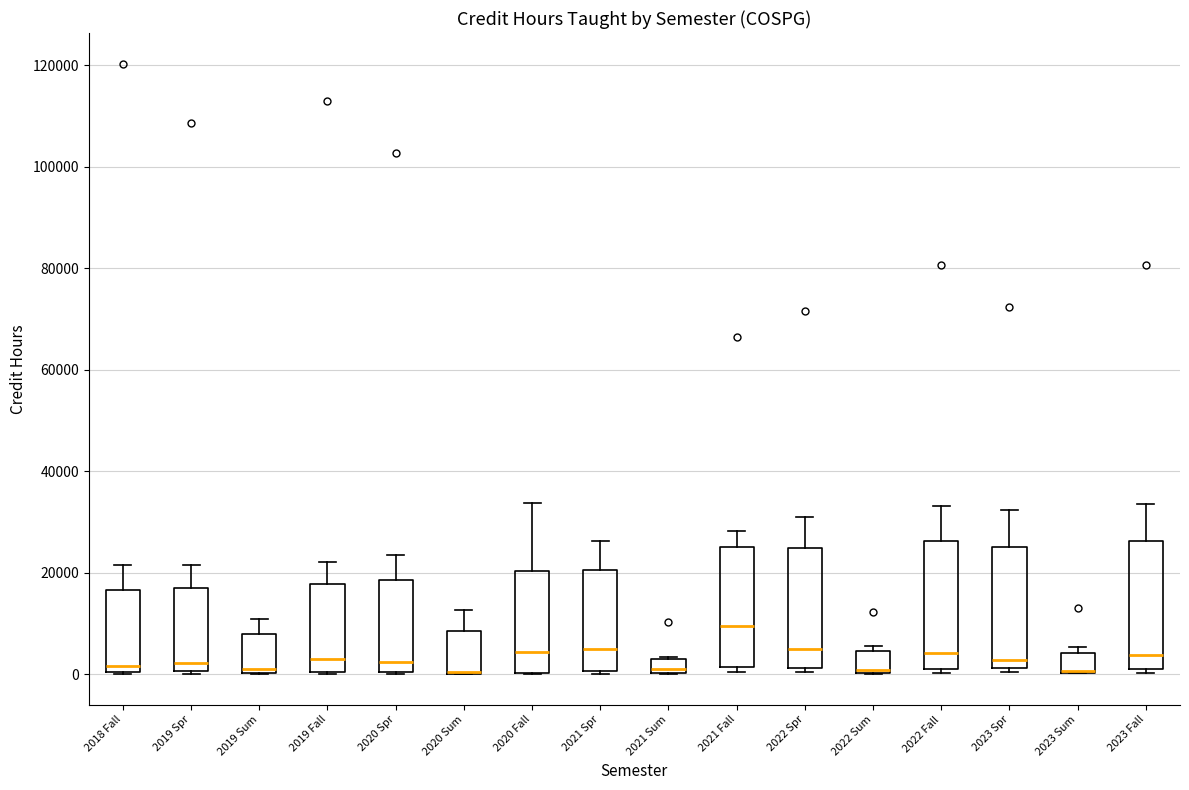

Where does the upper whisker of the box for 2023 Spr end on the y-axis? The values are not printed on the chart, so give them approximately, as read against the axis.

32000